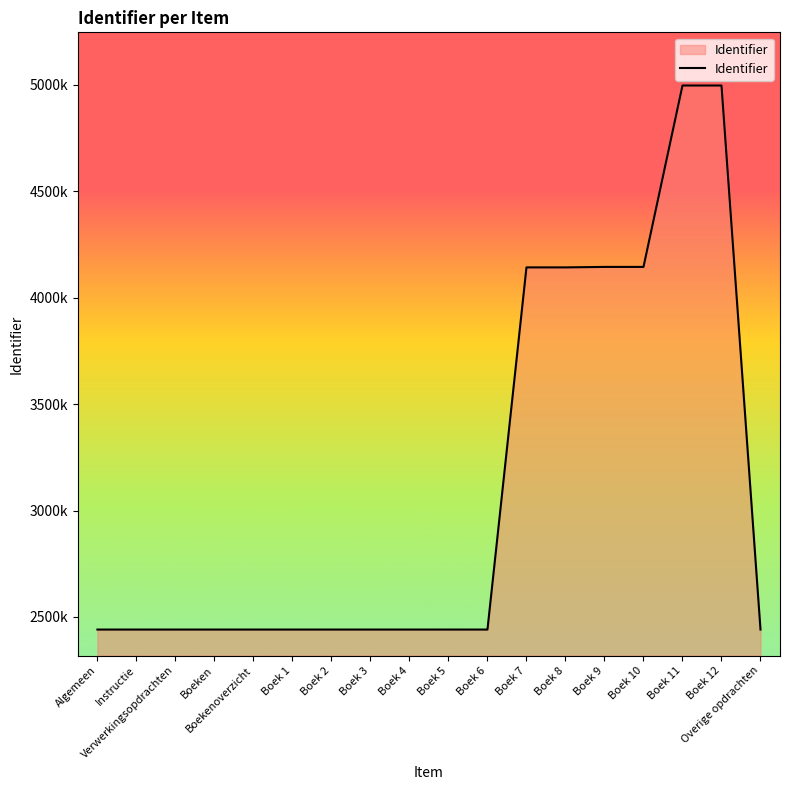

Is this an area chart (filled region under the line)?

Yes